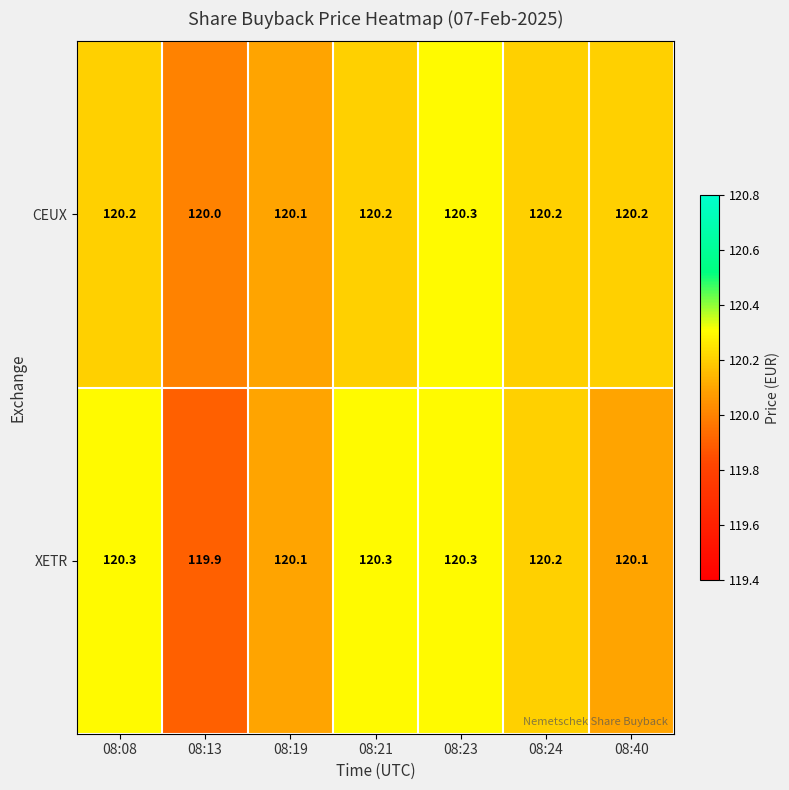

How many categories are shown in the chart?

7